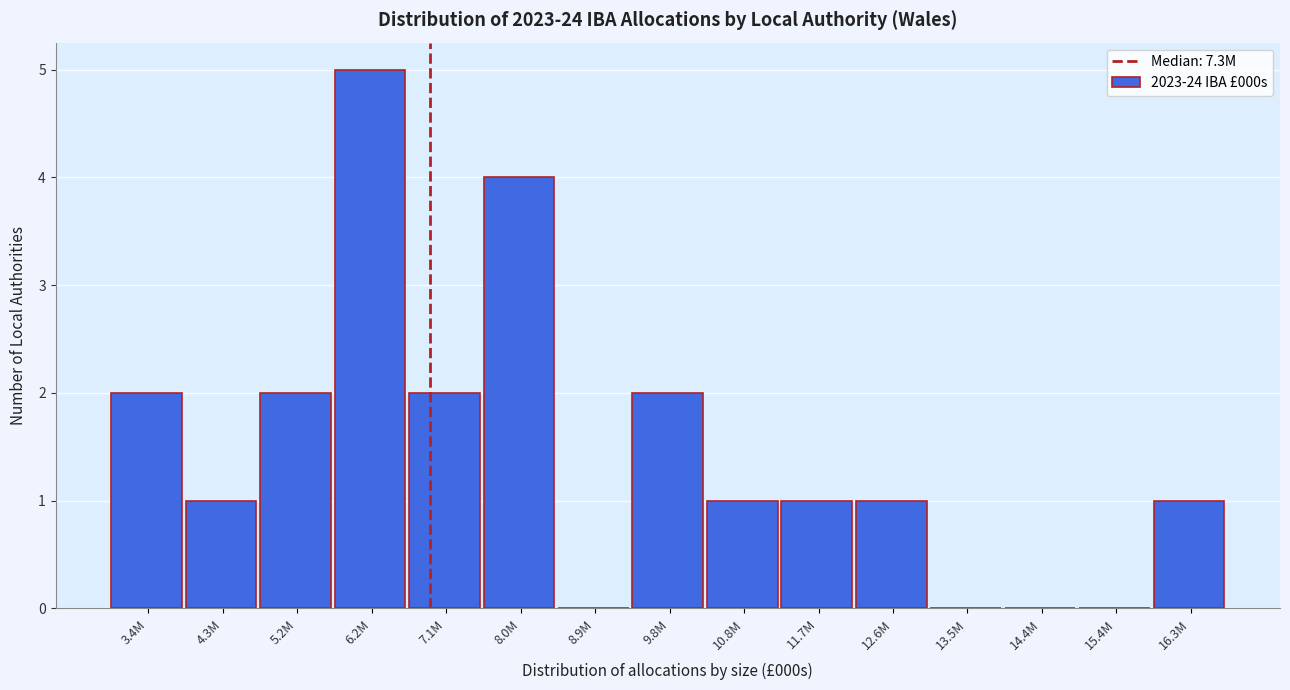

Reading left to right, list all the values displayed in this chart.

3.4M=2	4.3M=1	5.2M=2	6.2M=5	7.1M=2	8.0M=4	8.9M=0	9.8M=2	10.8M=1	11.7M=1	12.6M=1	13.5M=0	14.4M=0	15.4M=0	16.3M=1